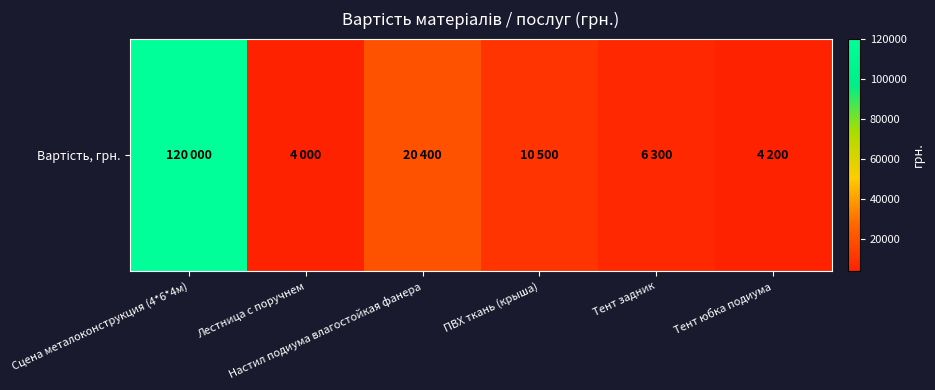

Is it true that the value at Тент задник is 6300?

True